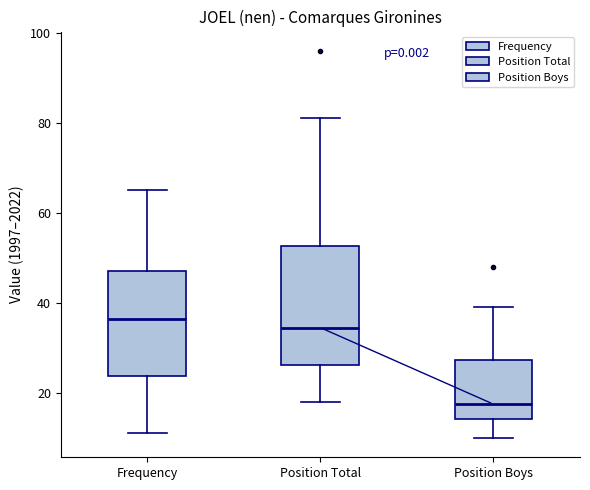

Which box is the tallest, from its lower edge to its upper edge?

Position Total